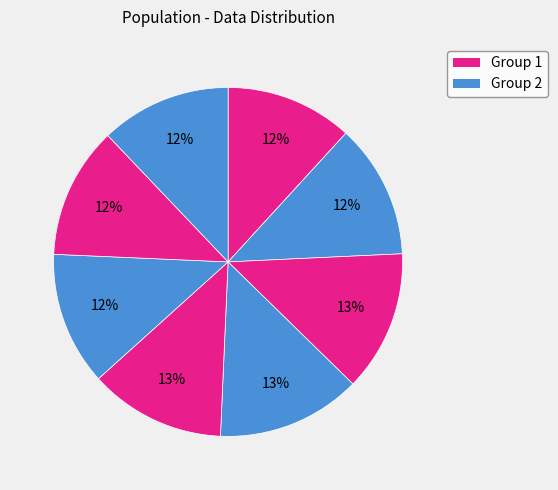

How many slices are in this pie chart?

8